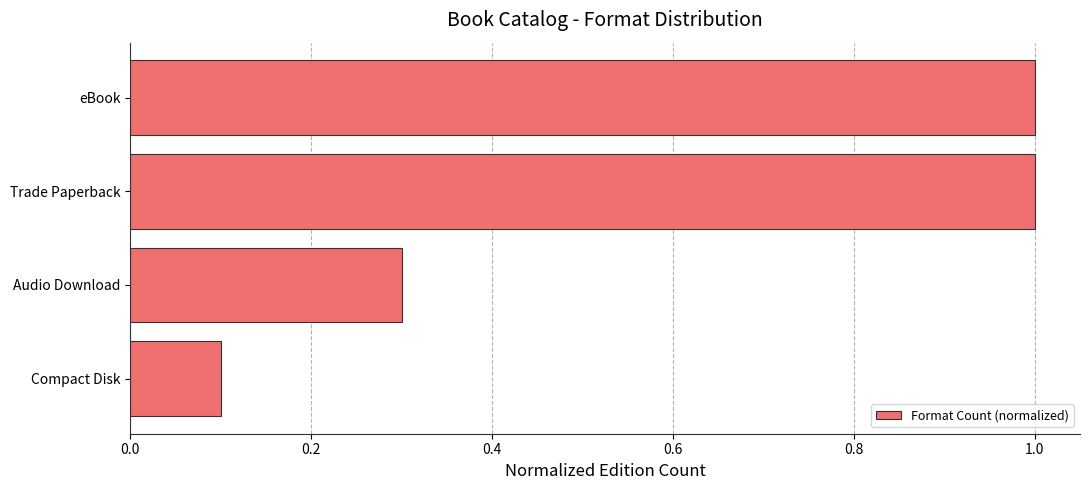

What is the sum of all values?

2.4